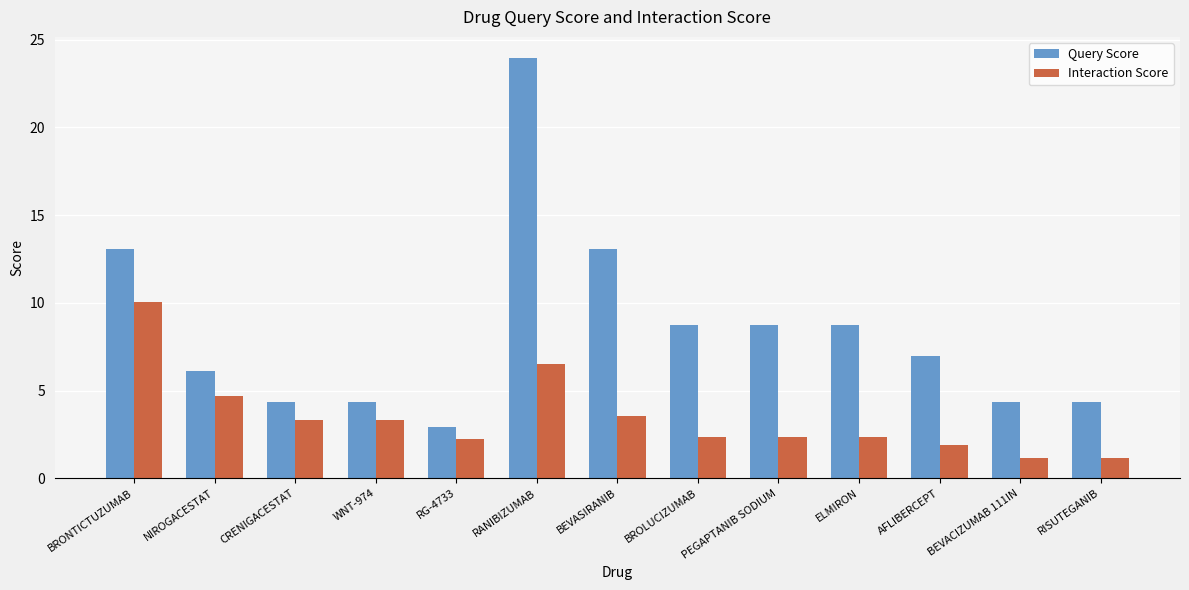

What is the sum of the Query Score values at RISUTEGANIB and BEVACIZUMAB 111IN?

8.7